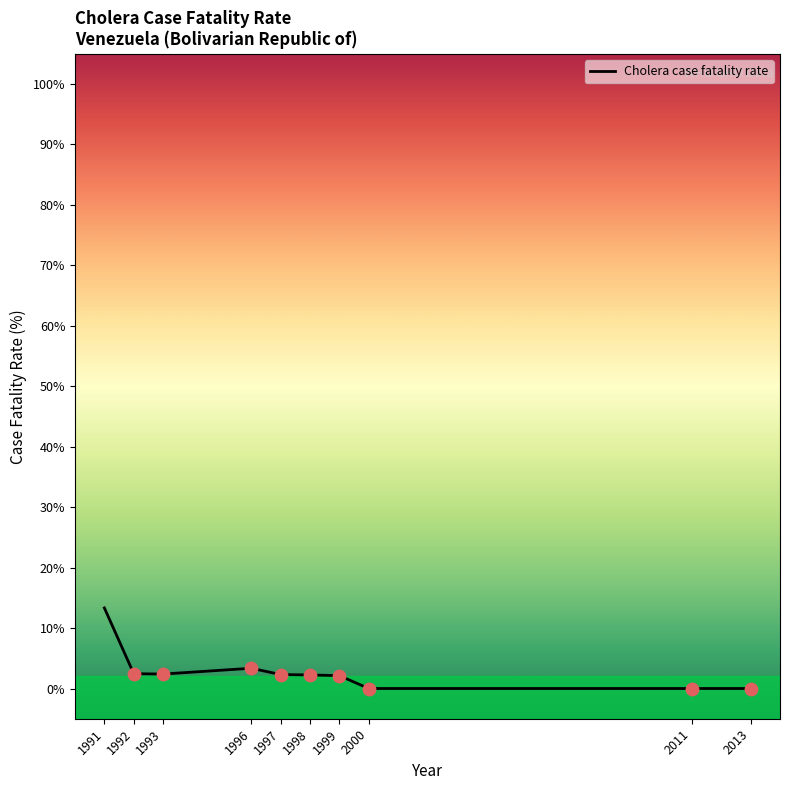

Between 1991 and 1997, which is larger?

1991